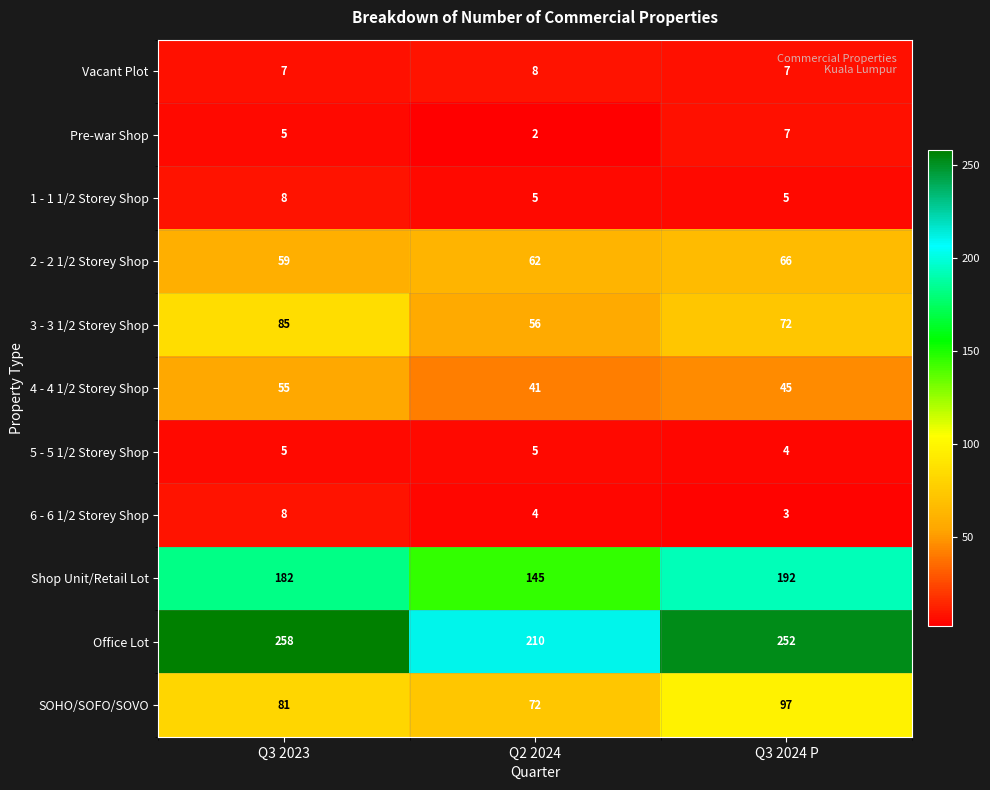

What is the difference between the 2 - 2 1/2 Storey Shop values at Q3 2023 and Q3 2024 P?

7